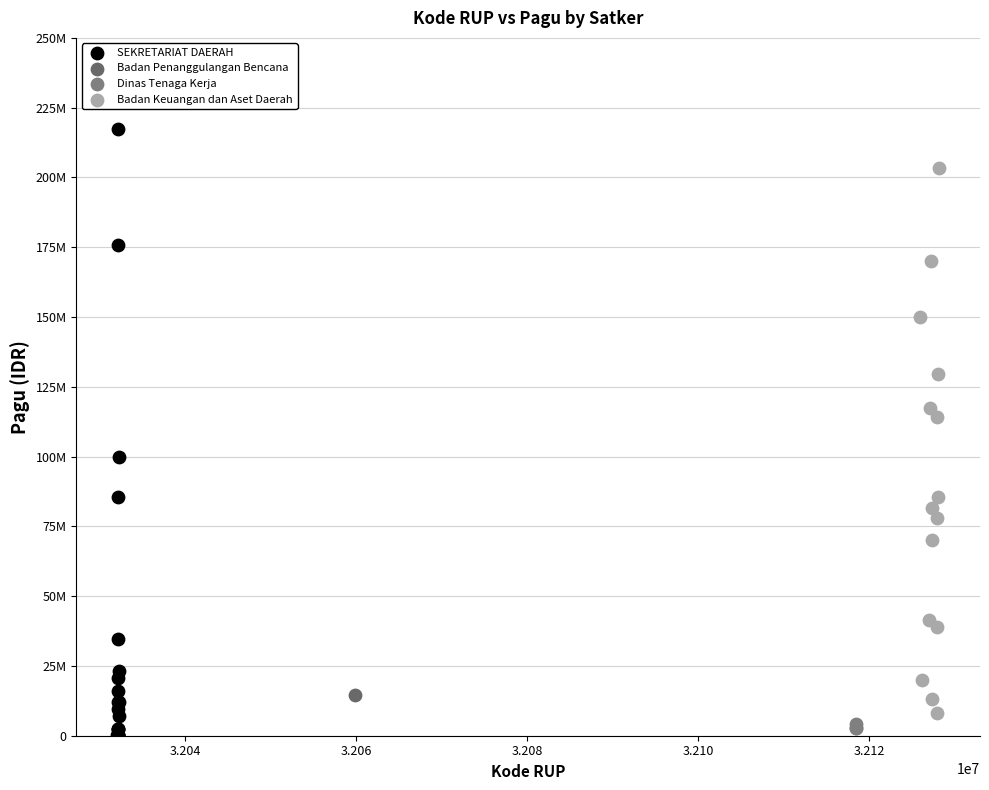

What are all the series names shown in the legend?

SEKRETARIAT DAERAH, Badan Penanggulangan Bencana, Dinas Tenaga Kerja, Badan Keuangan dan Aset Daerah